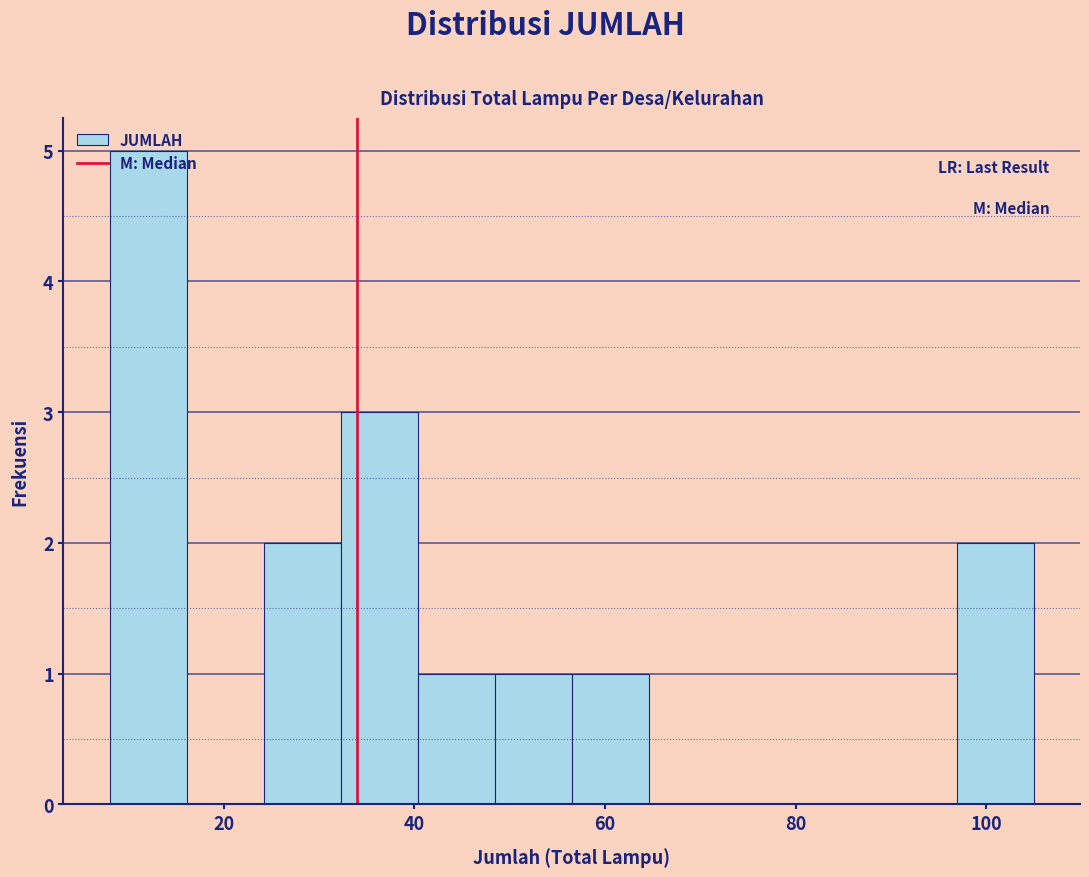

Reading left to right, transcribe this chart: for each bar, give the range it covers on the x-axis and its height. Neither the bar edges nor the heights are printed on the chart, so give them approximately, as read against the axes.

8 to 16: 5
16 to 24: 0
24 to 32: 2
32 to 40: 3
40 to 48: 1
48 to 56: 1
56 to 64: 1
64 to 72: 0
72 to 80: 0
80 to 88: 0
88 to 96: 0
96 to 106: 2